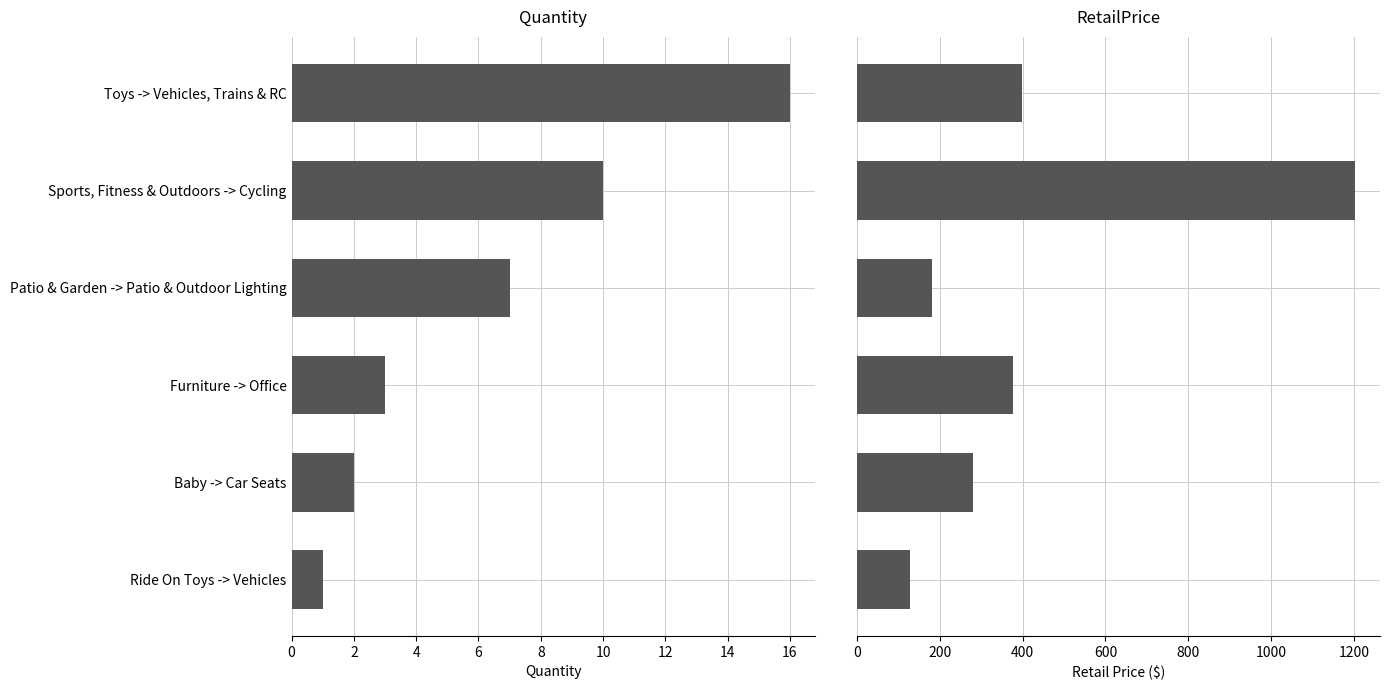

What are all the series names shown in the legend?

Quantity, RetailPrice